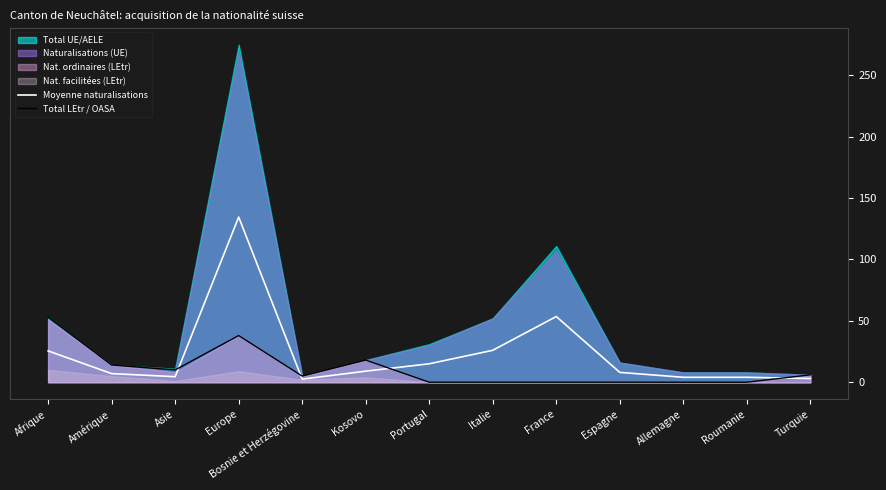

Is the value of Moyenne naturalisations at France greater than the value of Total LEtr / OASA at Portugal?

Yes